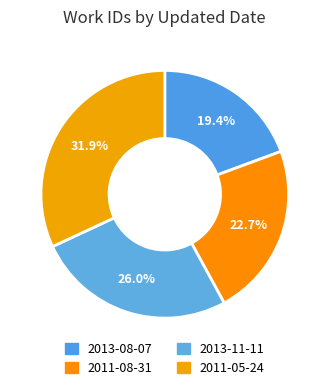

To the nearest percent, what is the combined percentage of 2013-08-07 and 2011-08-31?

42%